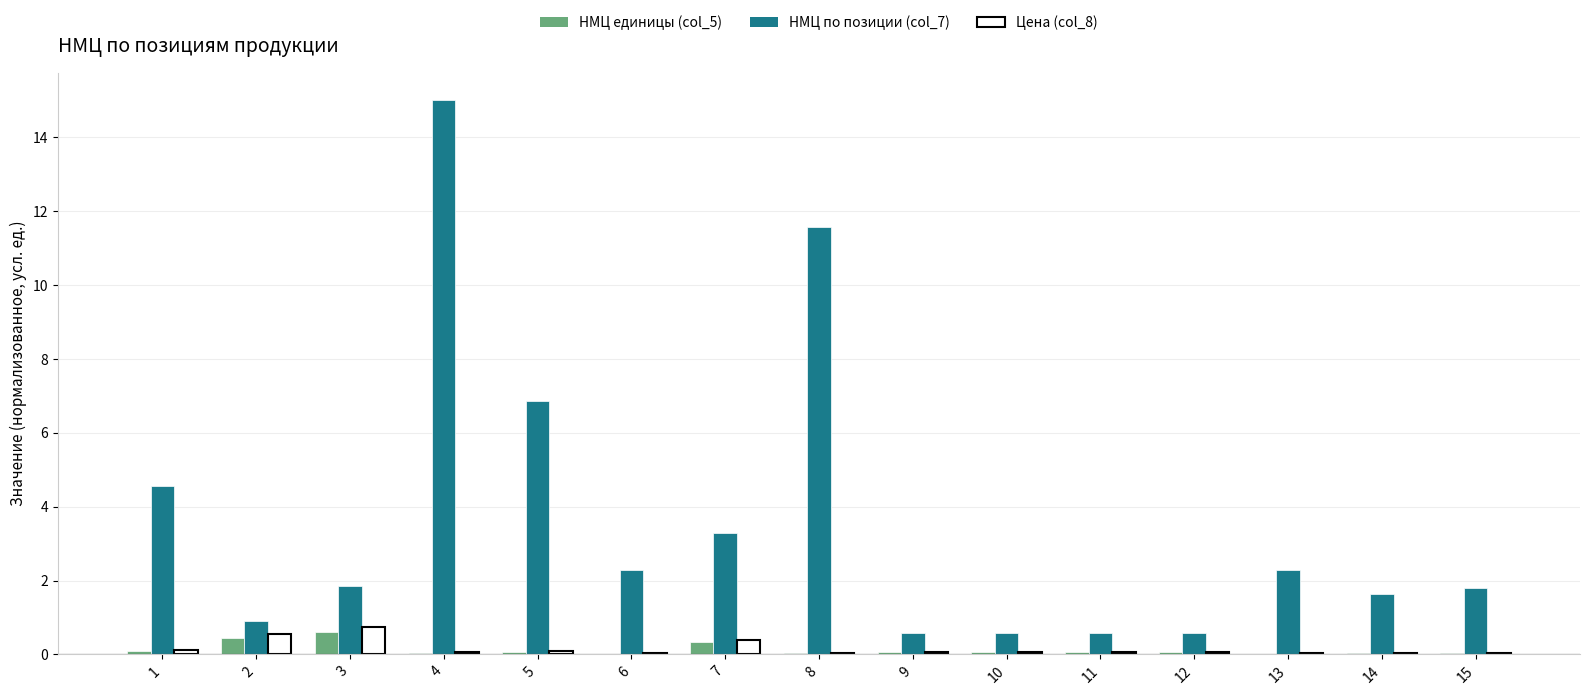

The value of НМЦ единицы (col_5) at 2 is 0.5. True or false?

True